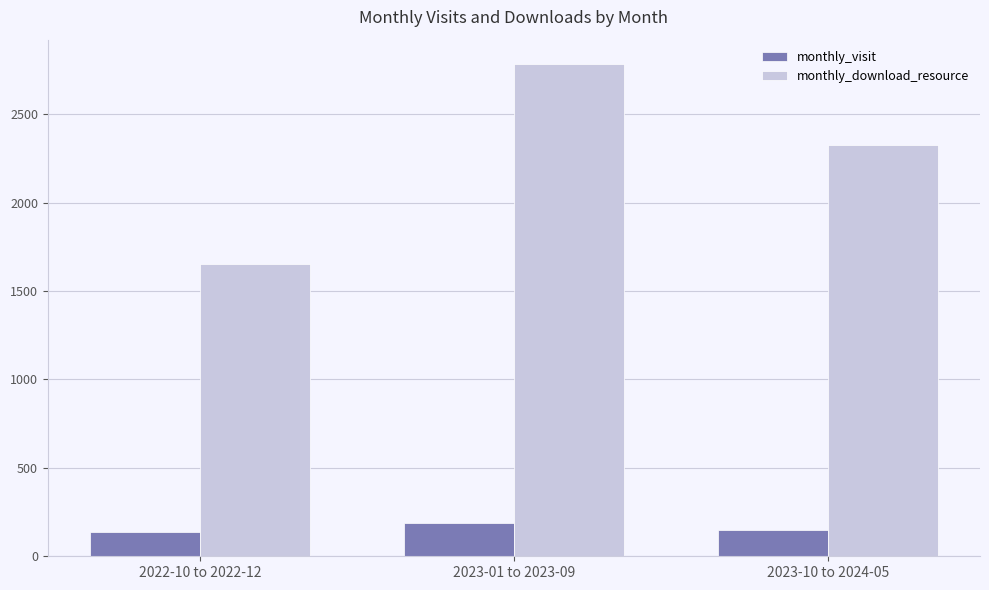

Rank the categories by monthly_download_resource value from lowest to highest.

2022-10 to 2022-12, 2023-10 to 2024-05, 2023-01 to 2023-09